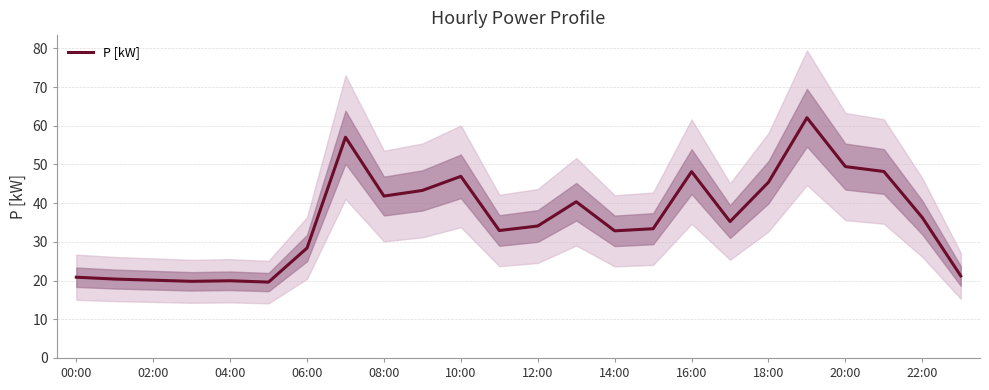

How many lines are shown in the chart?

1